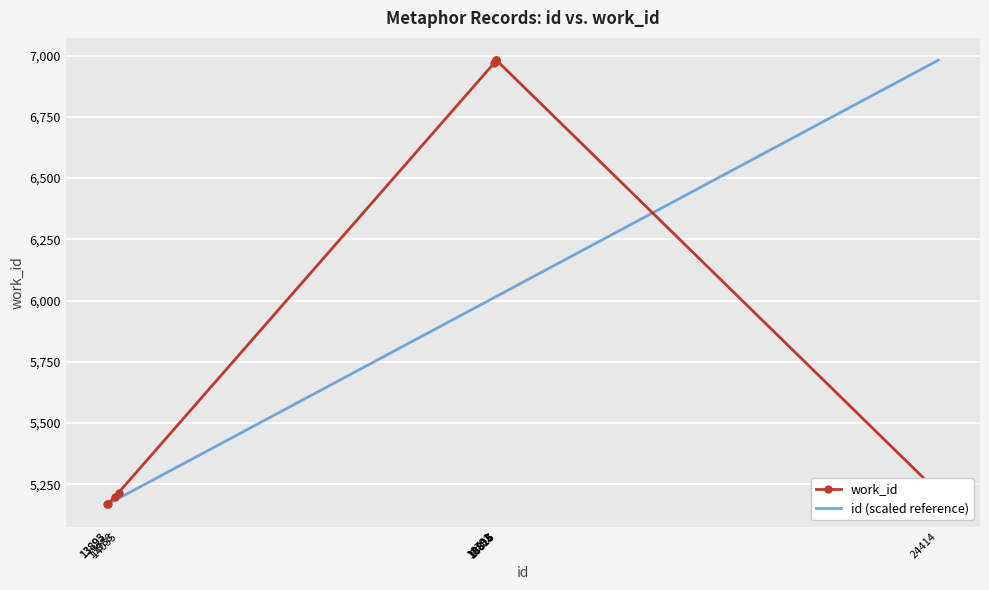

The value of work_id at 18815 is 2436.9. True or false?

False